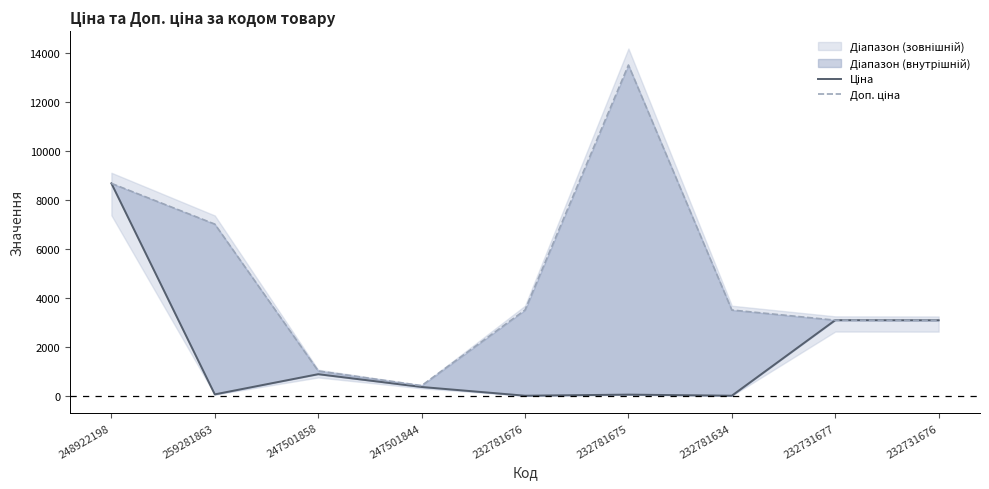

What is the difference between the maximum and minimum values in the Доп. ціна series?

13067.2